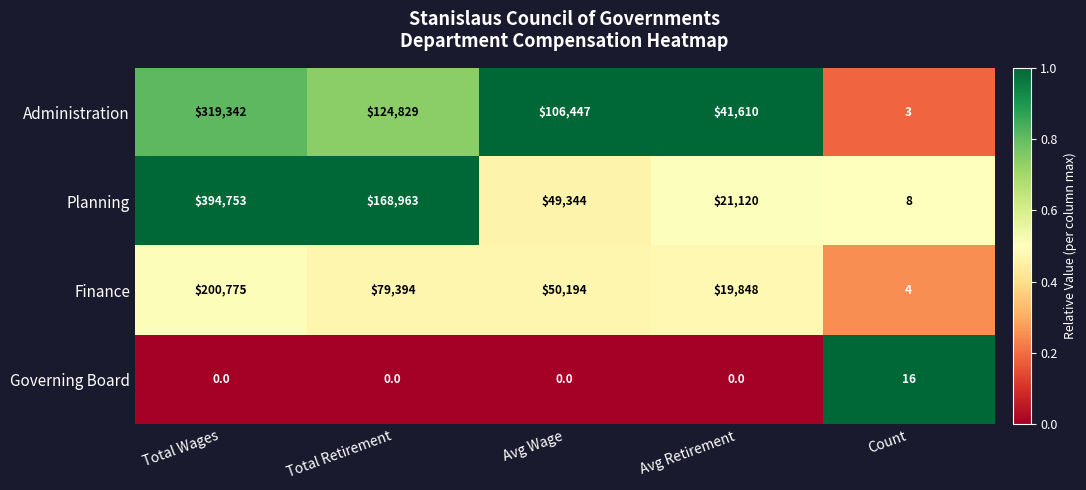

The Governing Board series shows 0 at Avg Wage. True or false?

True